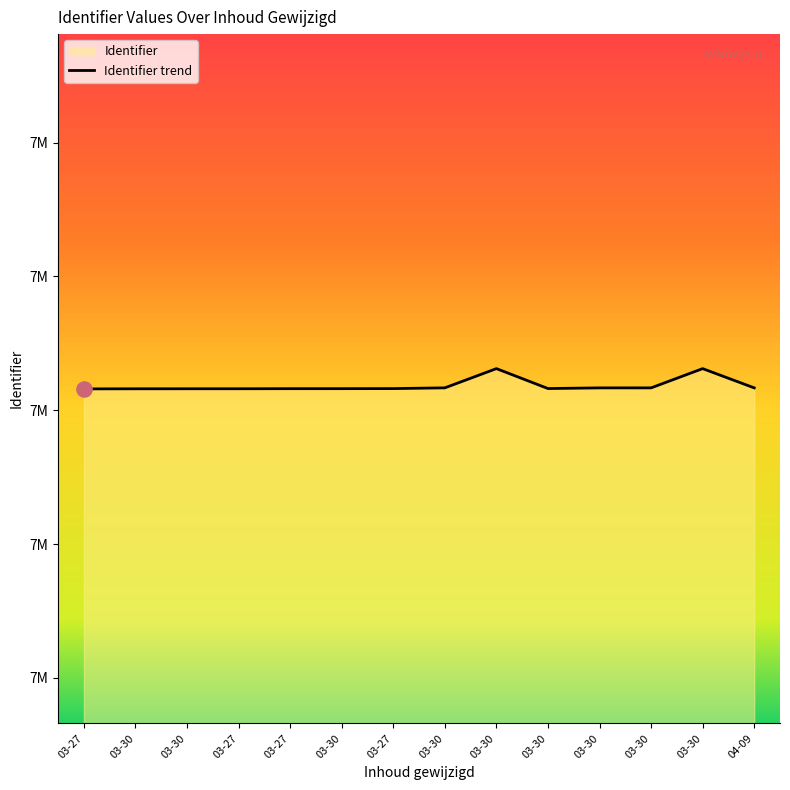

What is the ratio of the value at 03-27 to the value at 03-27?

1.0